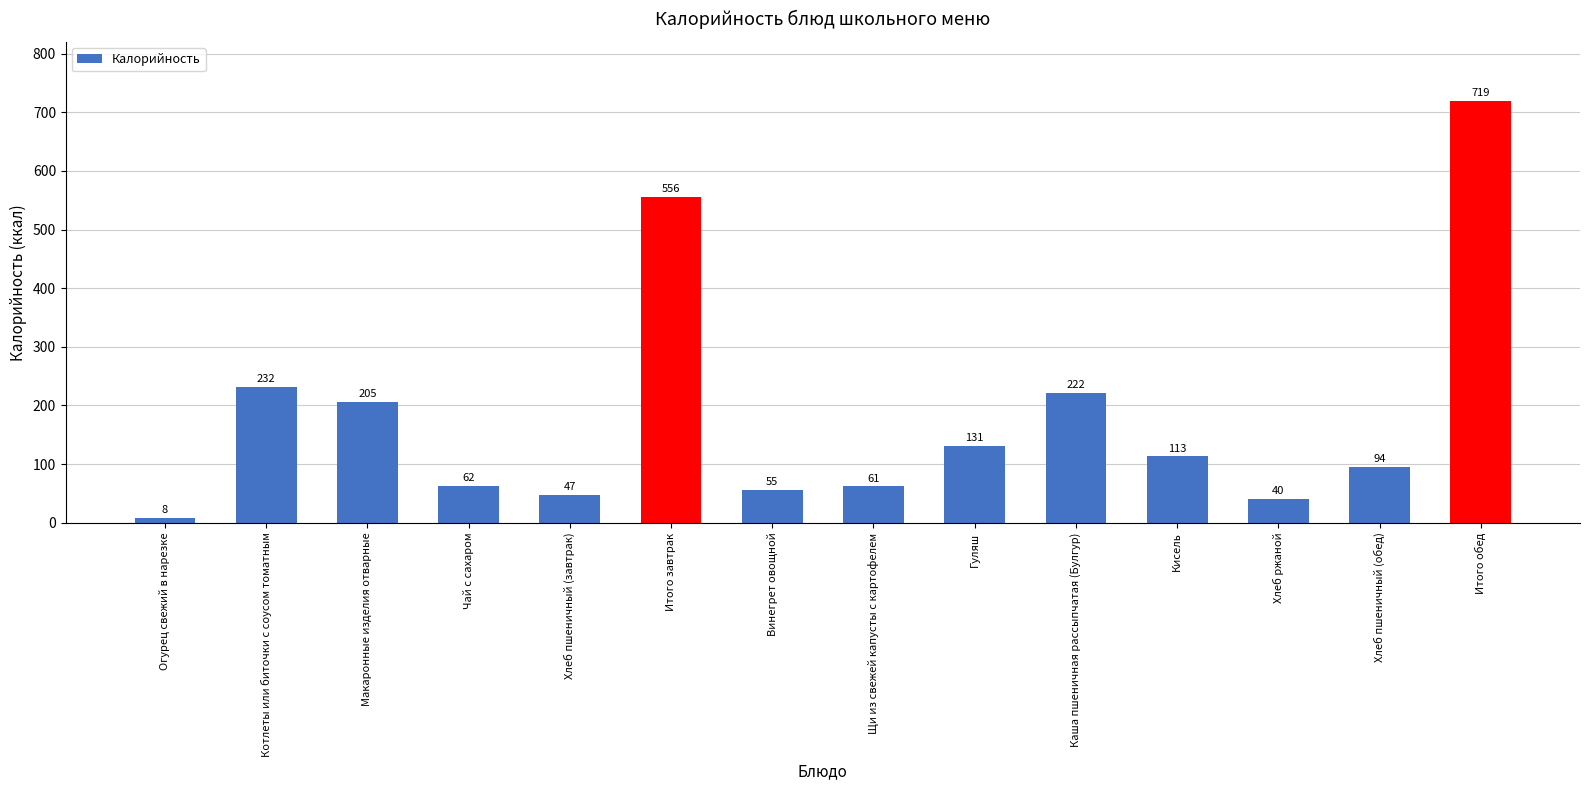

What is the ratio of the value at Хлеб пшеничный (завтрак) to the value at Хлеб пшеничный (обед)?

0.5